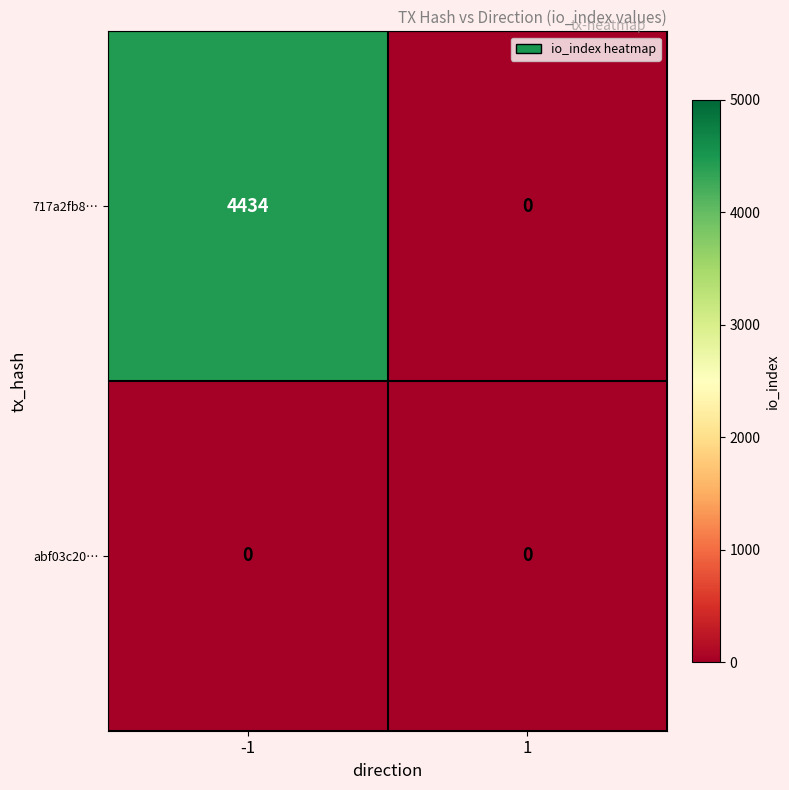

What is the difference between the highest and lowest values at -1?

4434